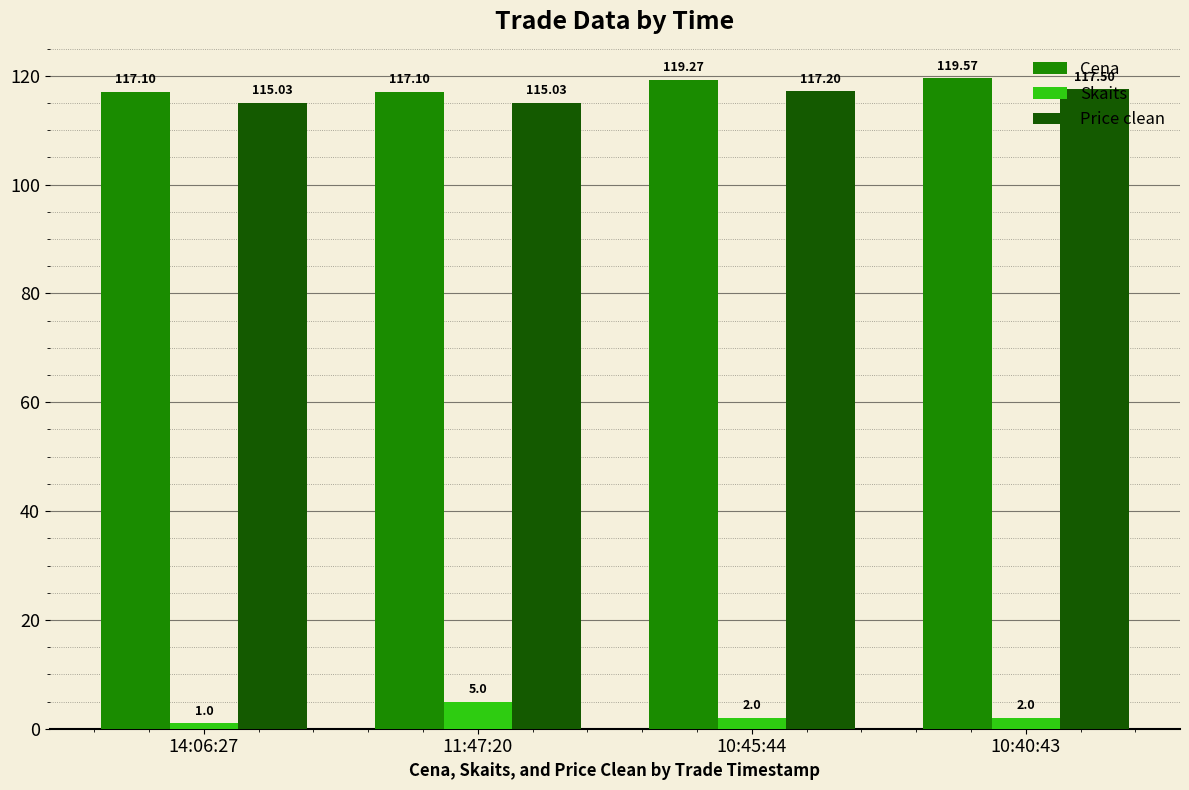

What position from the left is 10:45:44?

3